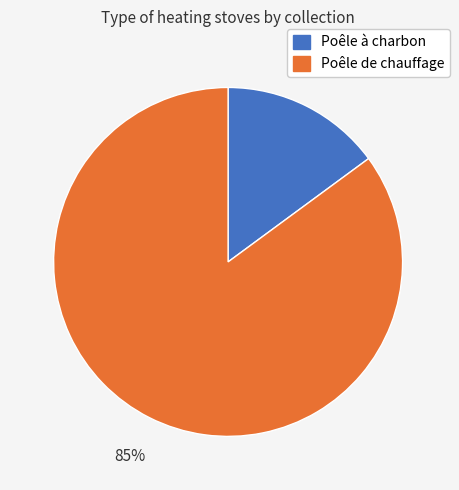

To the nearest percent, what percentage of the pie is Poêle à charbon?

15%